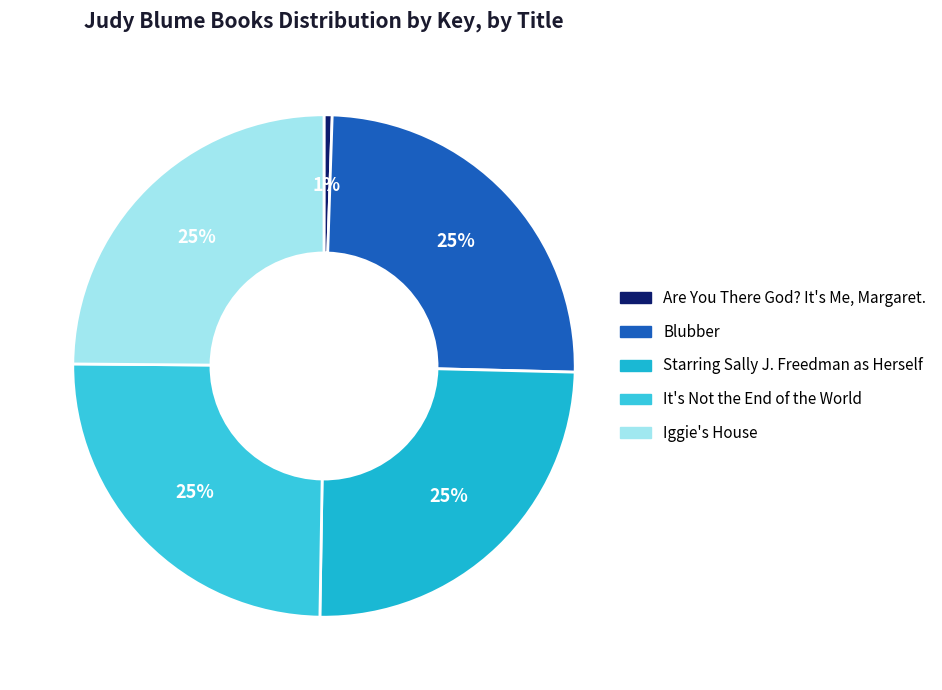

Approximately how many times larger is the value at Iggie's House compared to Are You There God? It's Me, Margaret.?

47.6